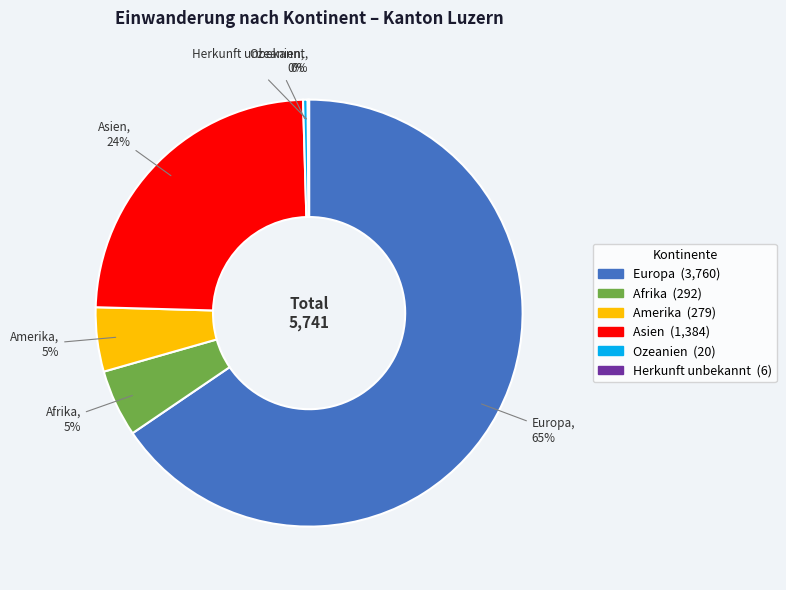

To the nearest percent, what percentage of the pie is Asien?

24%